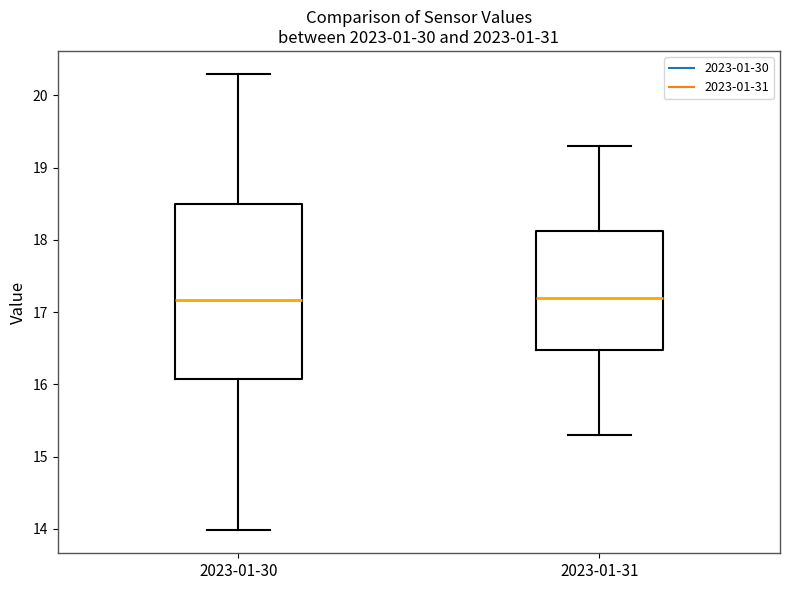

Reading left to right, transcribe this box plot: for each box, give where its median line is, the range the box spans, and where its two whiskers end, as read against the y-axis. The values are not printed on the chart, so give them approximately, as read against the axis.

2023-01-30: median 17.2, box 16.1 to 18.5, whiskers 14.0 to 20.3
2023-01-31: median 17.2, box 16.5 to 18.1, whiskers 15.3 to 19.3